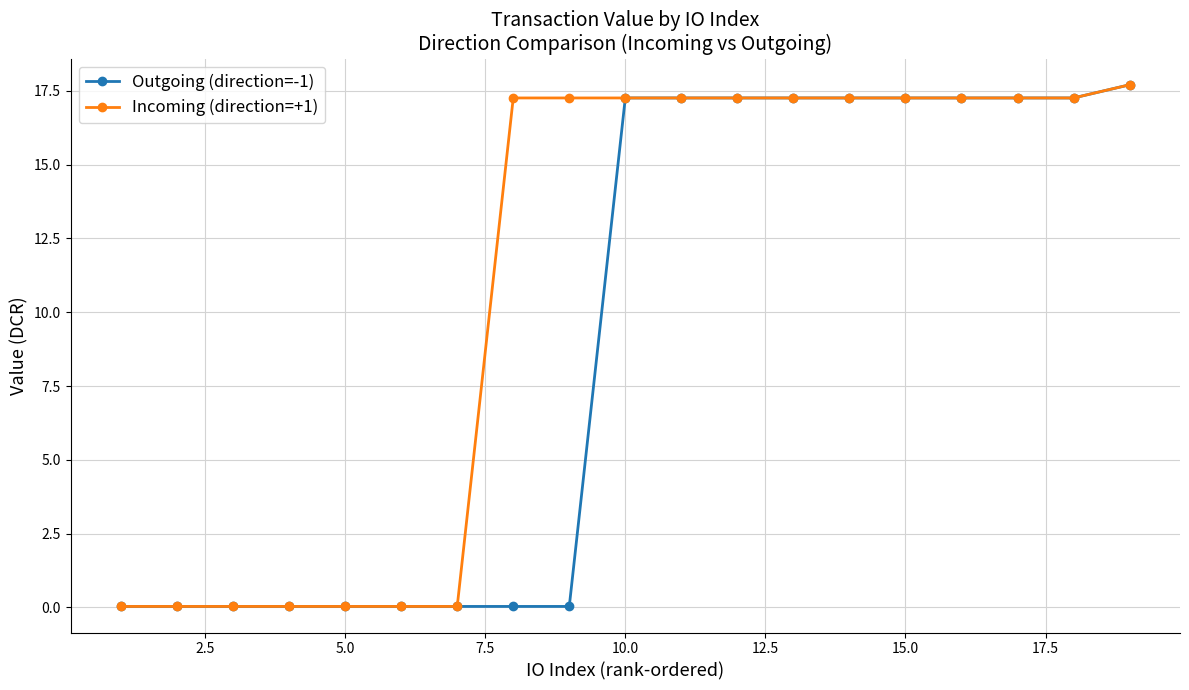

List the series in order of their overall mean, lowest first.

Outgoing (direction=-1), Incoming (direction=+1)